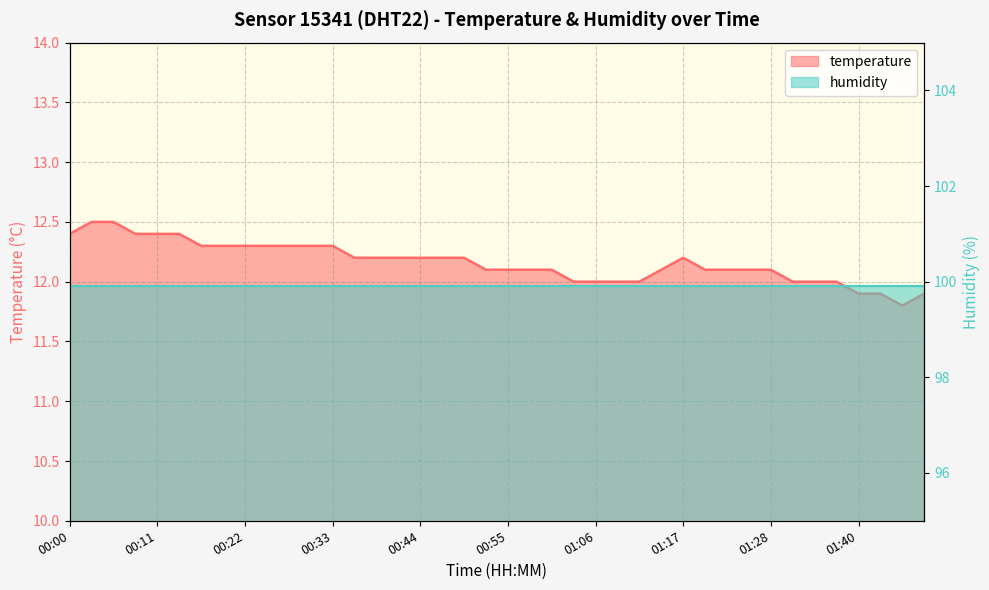

Which category has the highest value across all series?

00:02